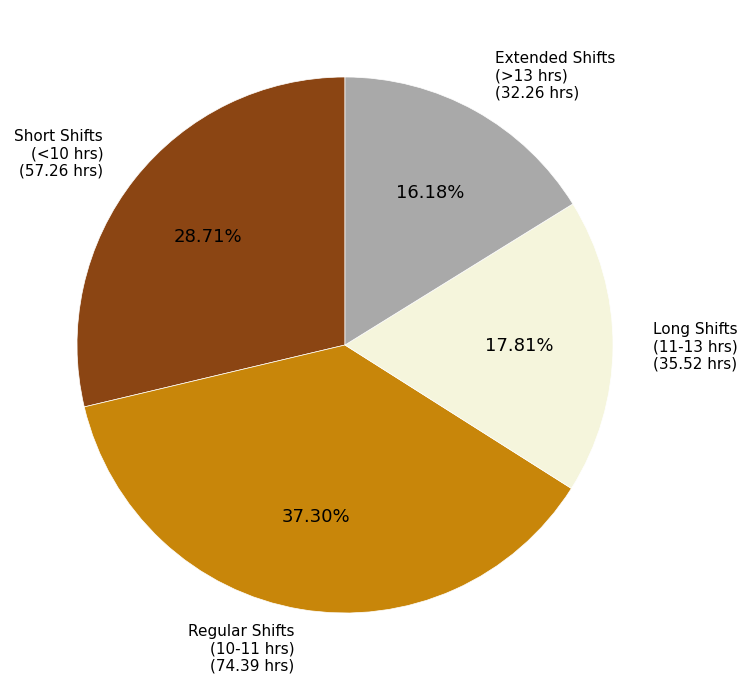

To the nearest percent, what is the difference between the largest and smallest slice percentages?

21%